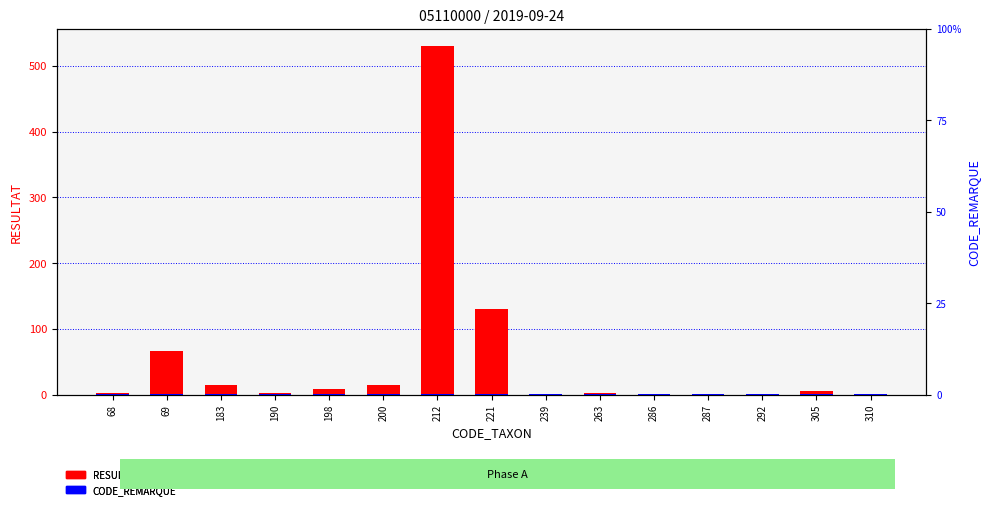

Reading left to right, transcribe all the data shown in this chart.

RESULTAT (count): 68=2	69=67	183=14	190=2	198=9	200=14	212=530	221=130	239=0	263=3	286=0	287=0	292=1	305=6	310=1
CODE_REMARQUE: 68=1	69=1	183=1	190=1	198=1	200=1	212=1	221=1	239=1	263=1	286=1	287=1	292=1	305=1	310=1